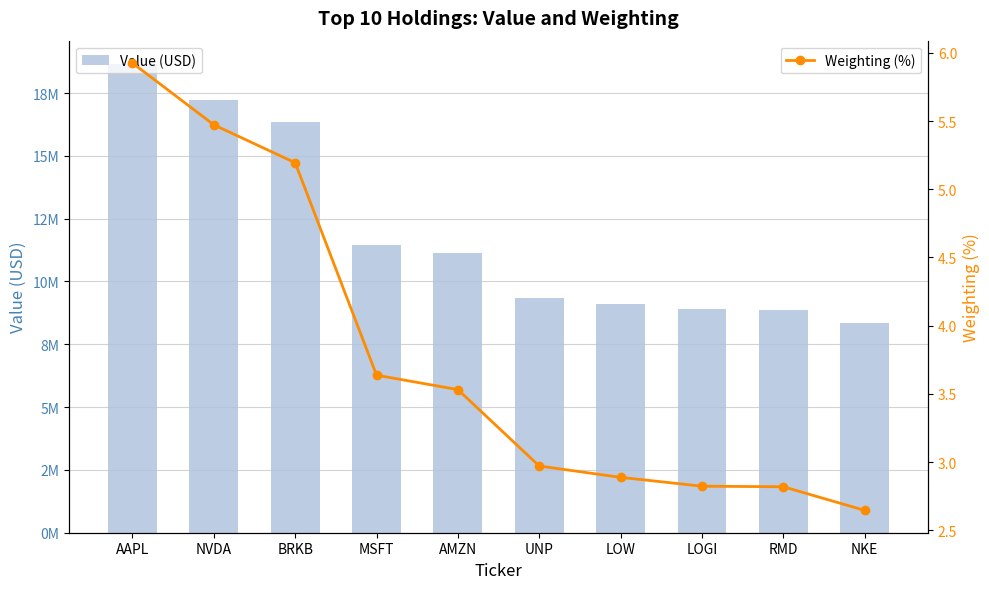

Which series changed the most between AAPL and LOGI?

Value (USD)